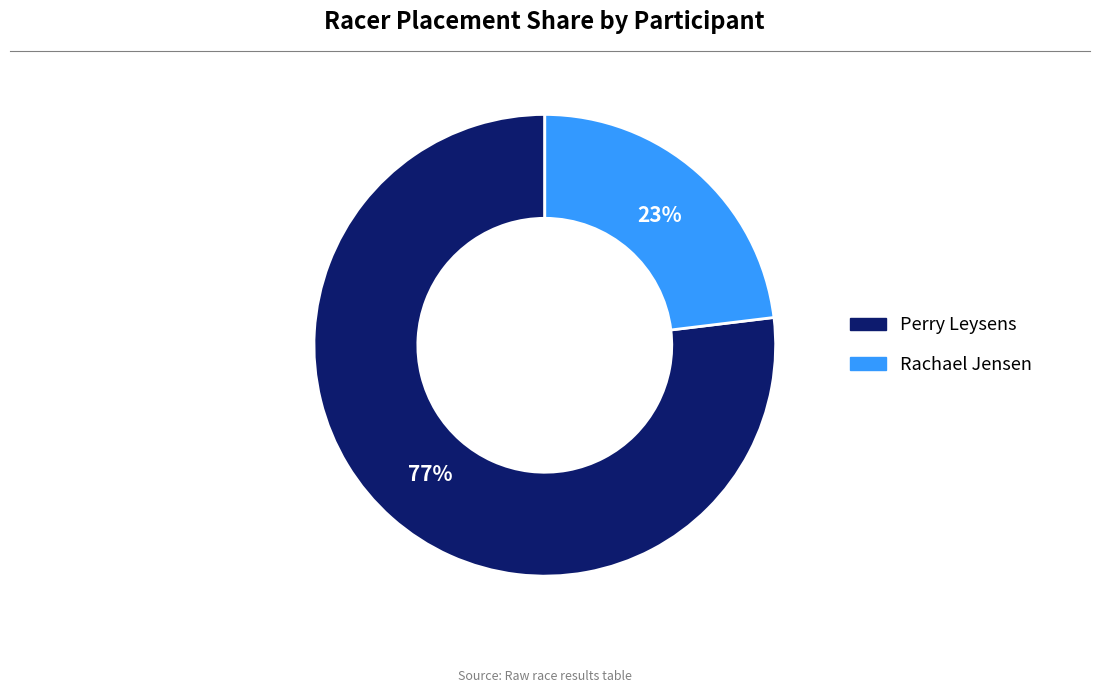

Count the number of slices in the pie.

2